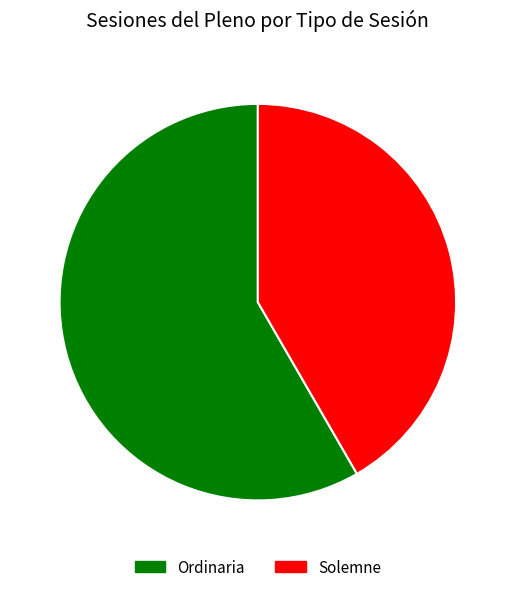

Is there any slice that represents more than half of the pie?

Yes